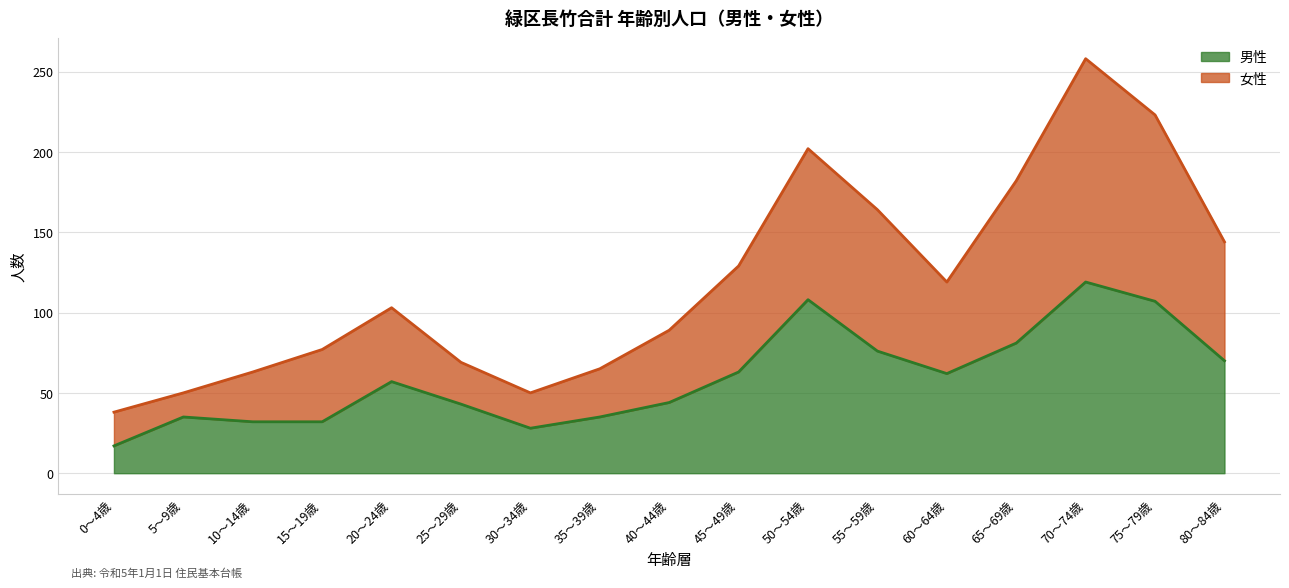

Is it true that 女性 equals 72 at 65～69歳?

False